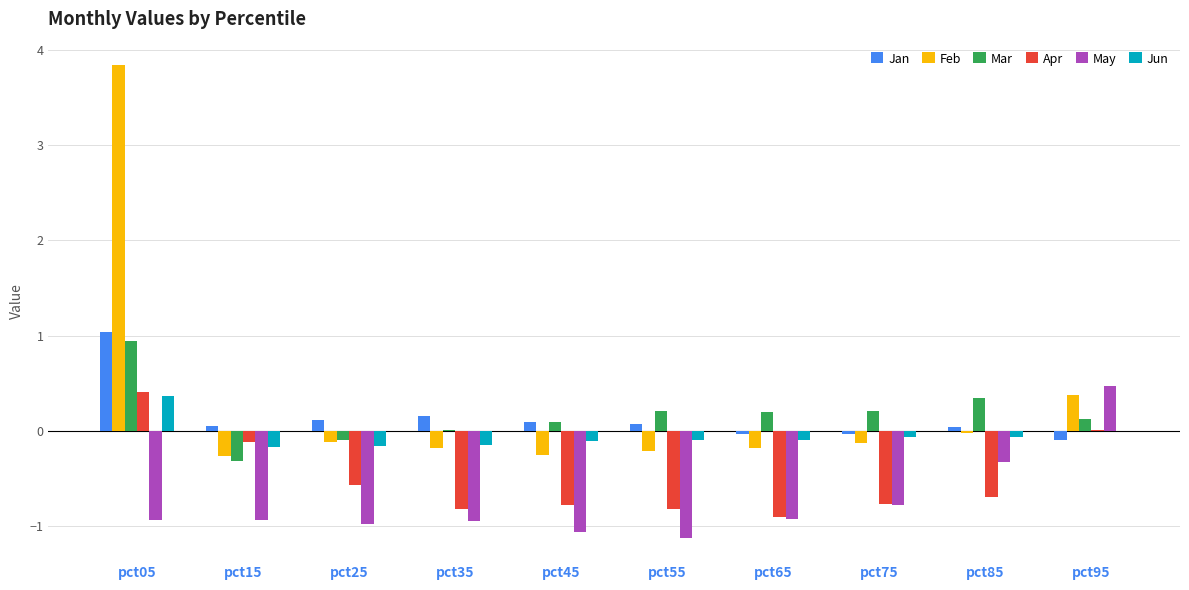

How many values in May are above zero?

1